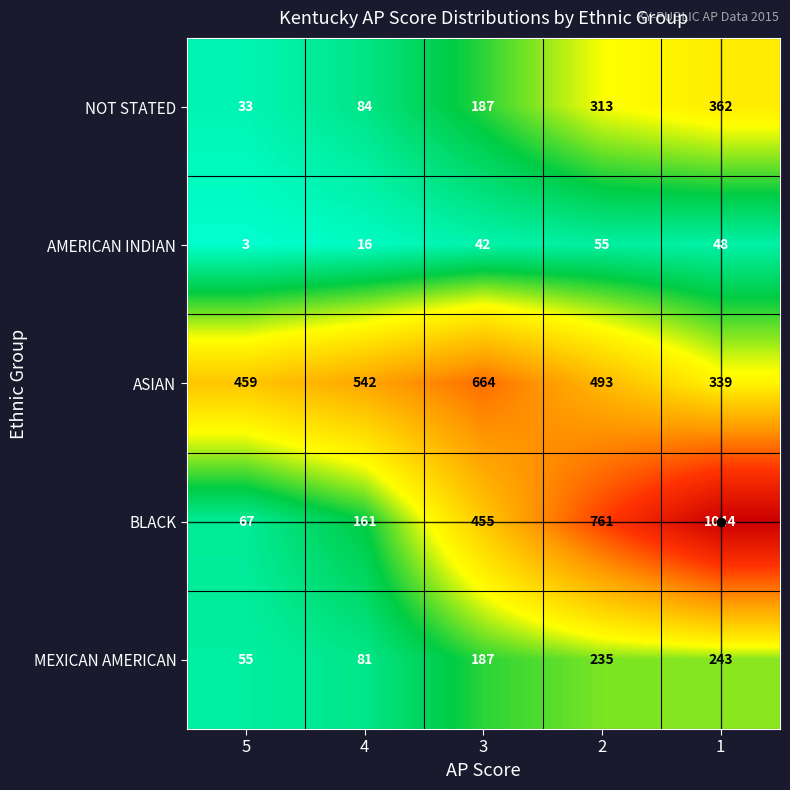

What is the difference between the highest and lowest values at 1?

996